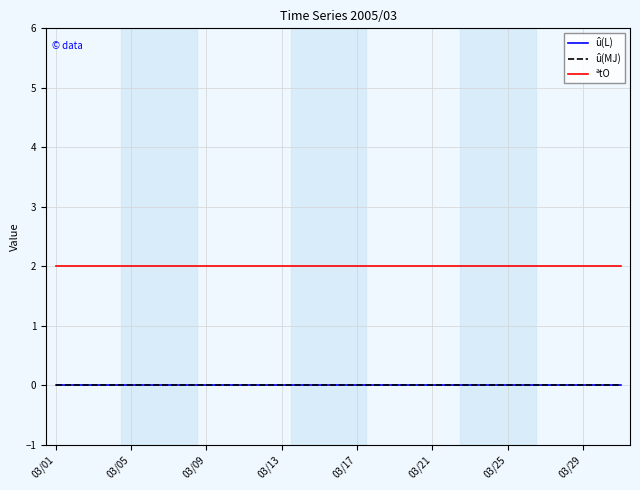

Does the chart display data point markers on the line(s)?

No